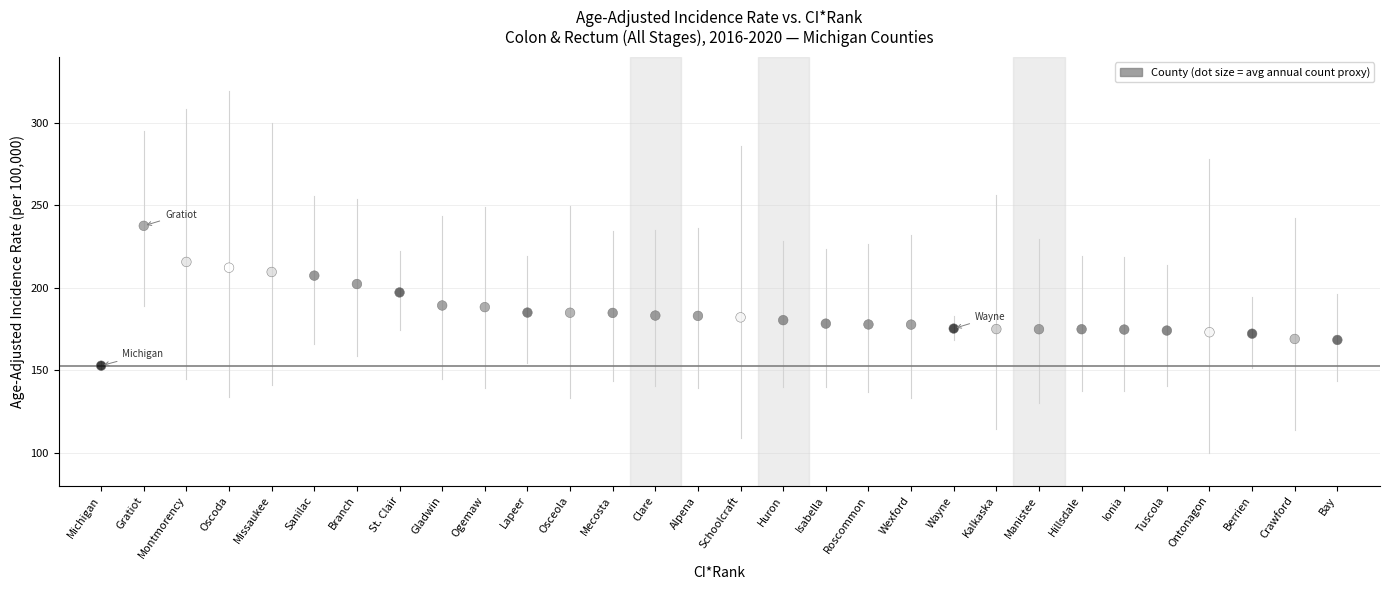

What is the range of Y values (max minus min)?

84.8